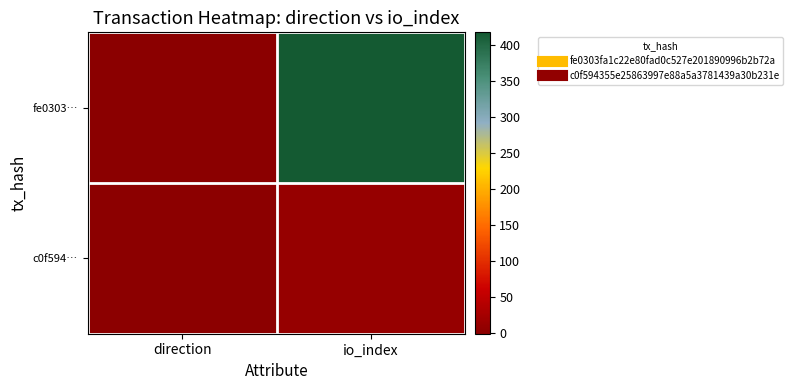

What is the total value across all series at io_index?

429